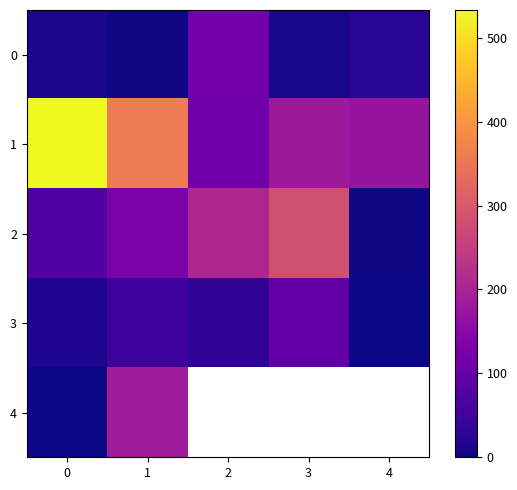

Which series changed the most between 0 and 4?

1